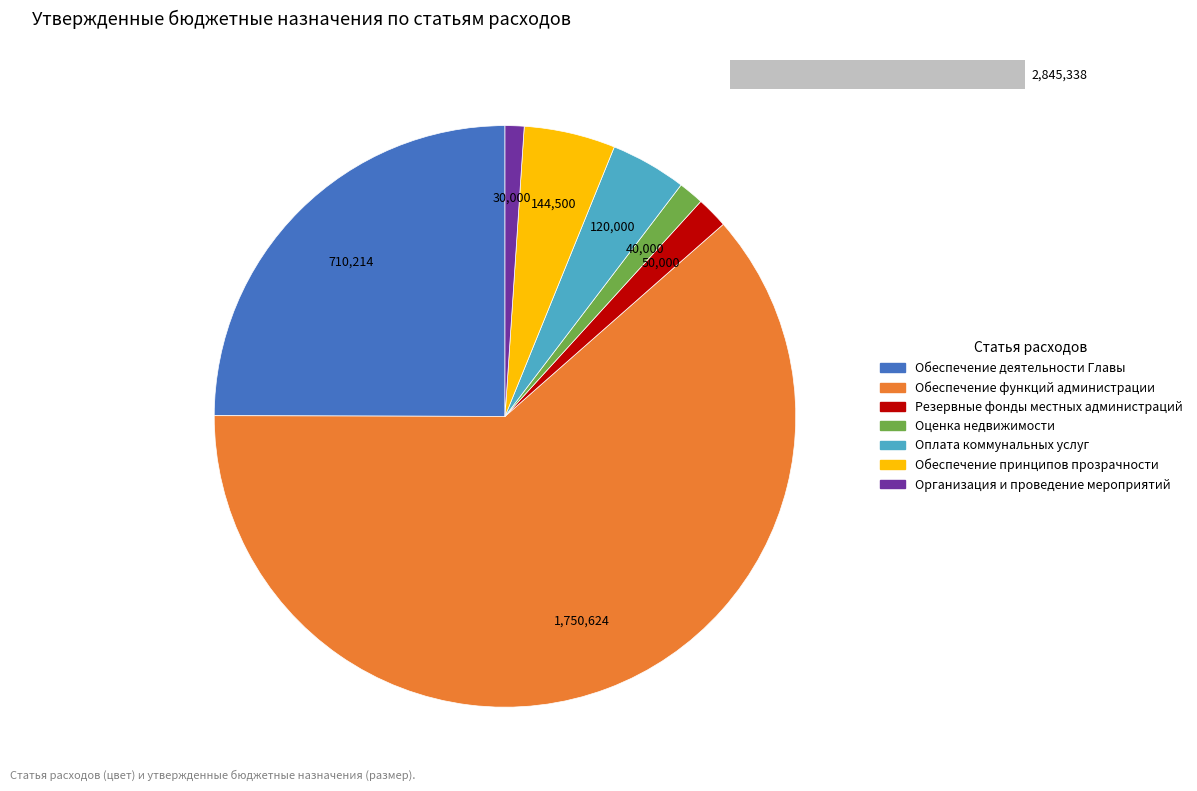

Combined, do Оценка недвижимости and Организация и проведение мероприятий account for over 50%?

No